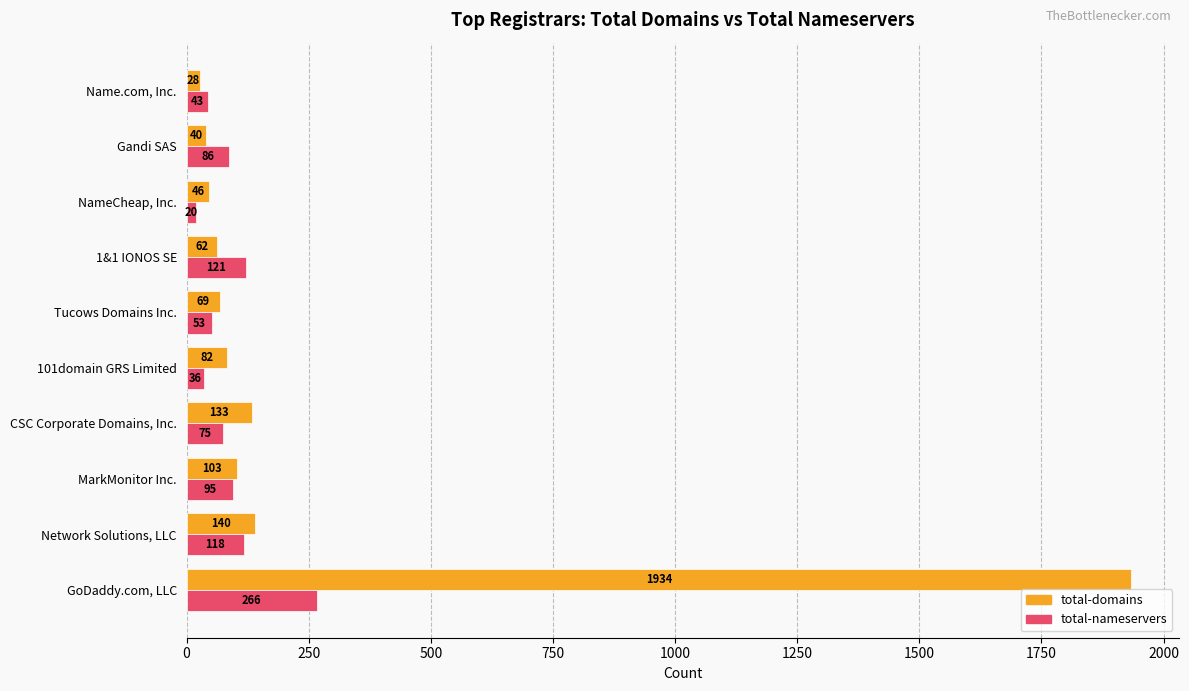

Is it true that total-domains equals 103 at MarkMonitor Inc.?

True